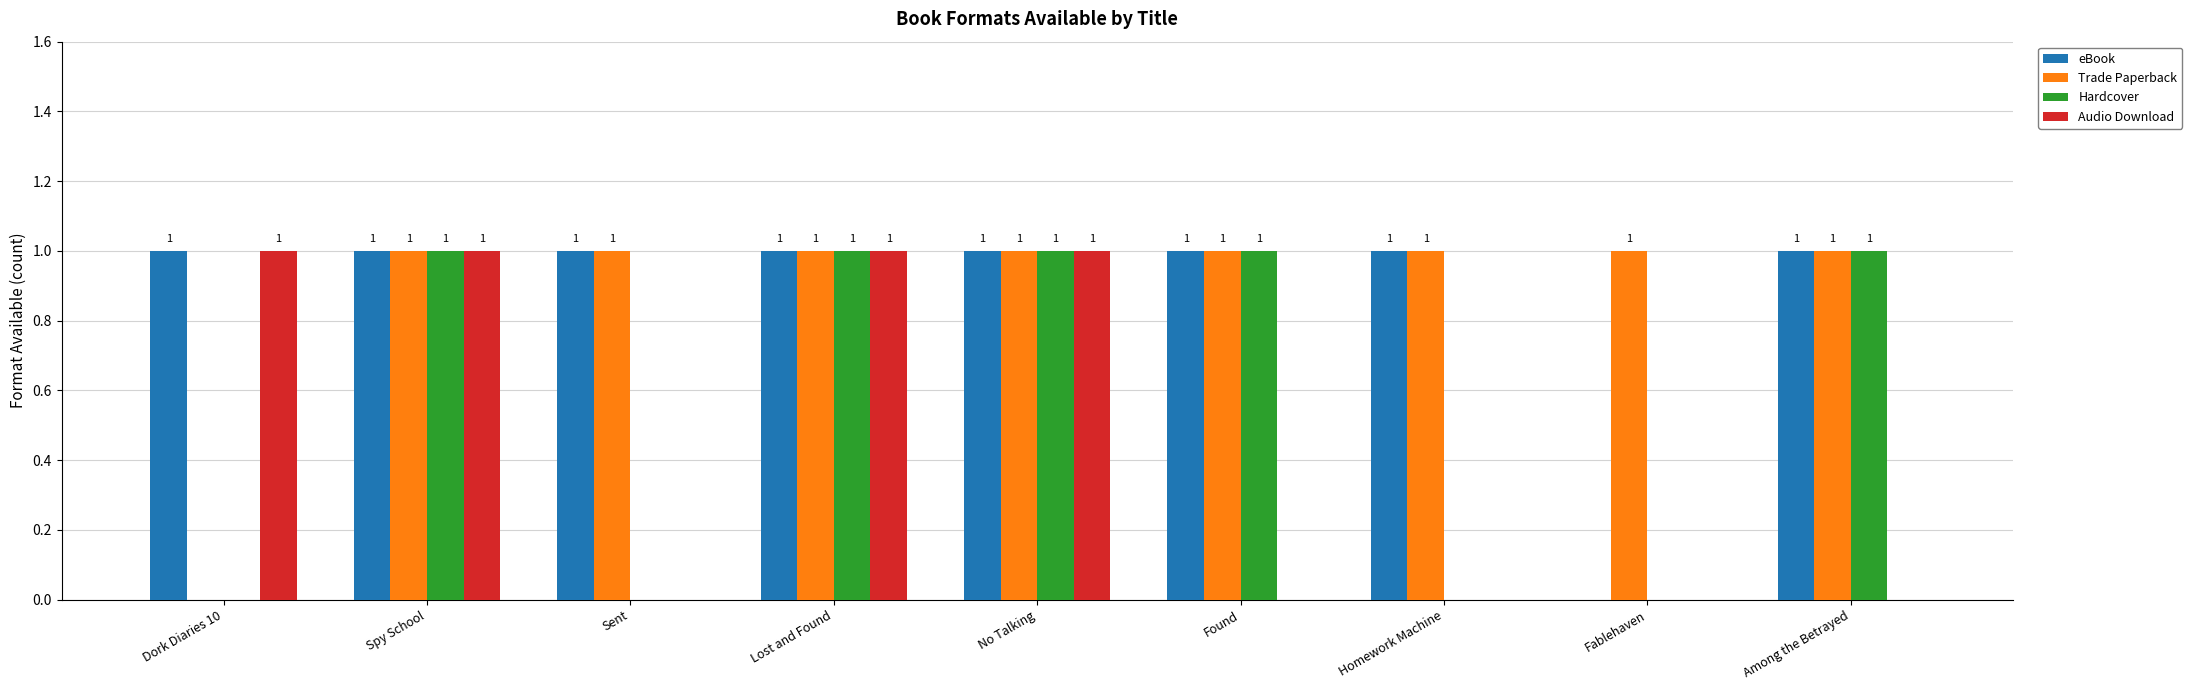

The Audio Download series shows 0 at Homework Machine. True or false?

True